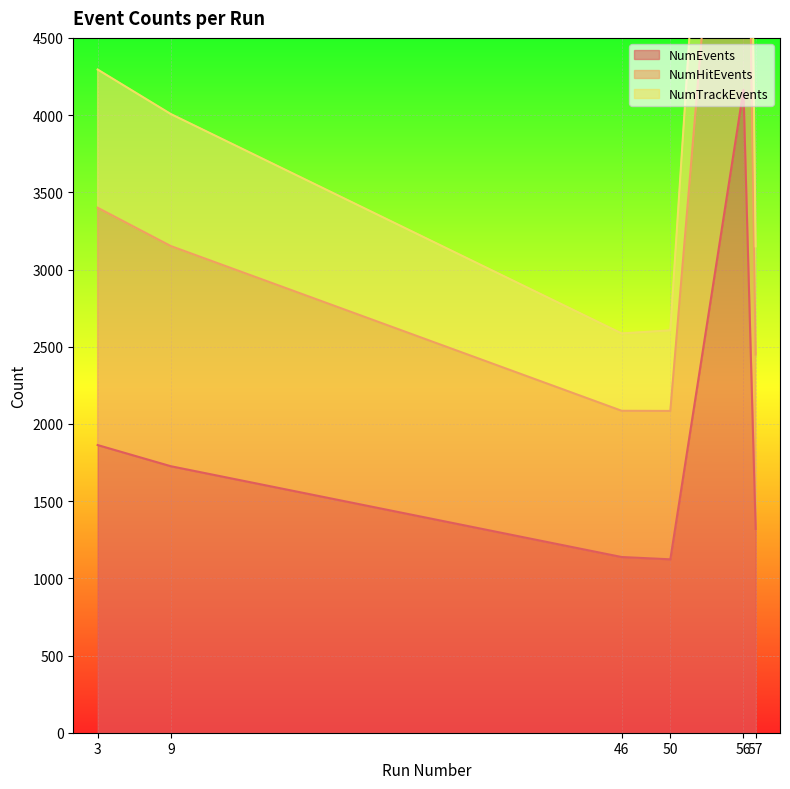

Does the chart display data point markers on the line(s)?

No